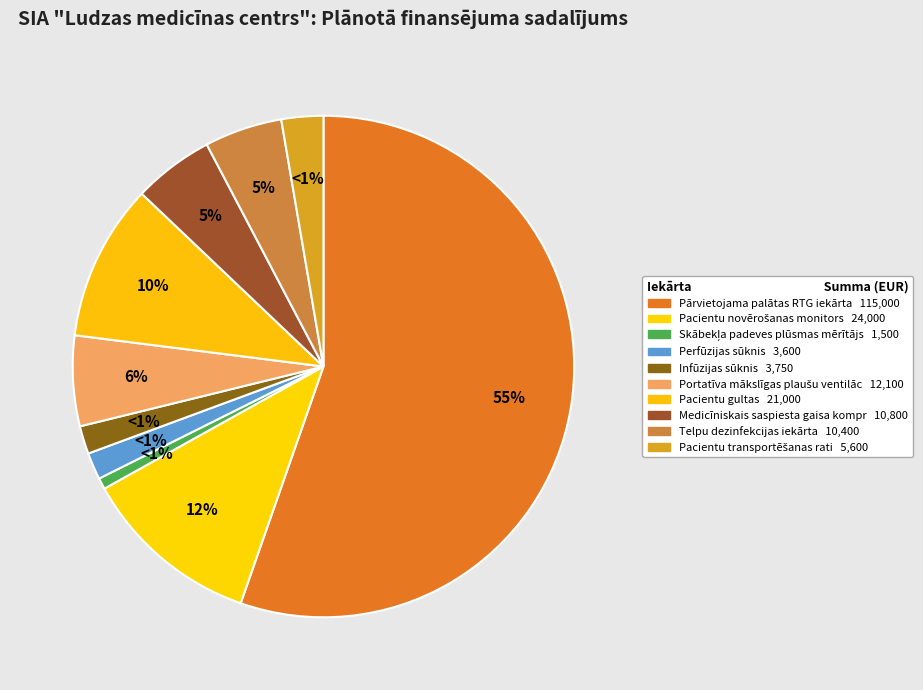

What portion of the pie excludes Pacientu gultas?

89.9%